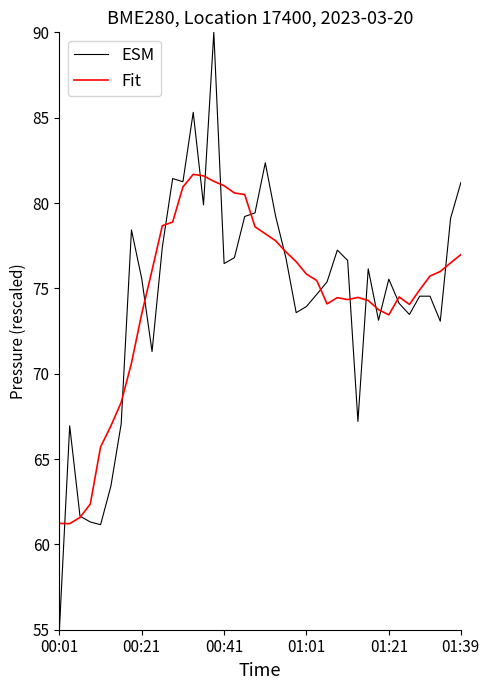

List the series in order of their peak value, highest first.

ESM, Fit